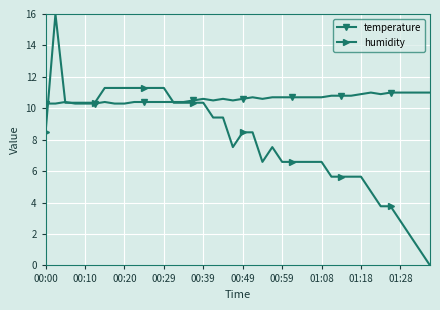

What is the maximum value shown in the chart?

16.0